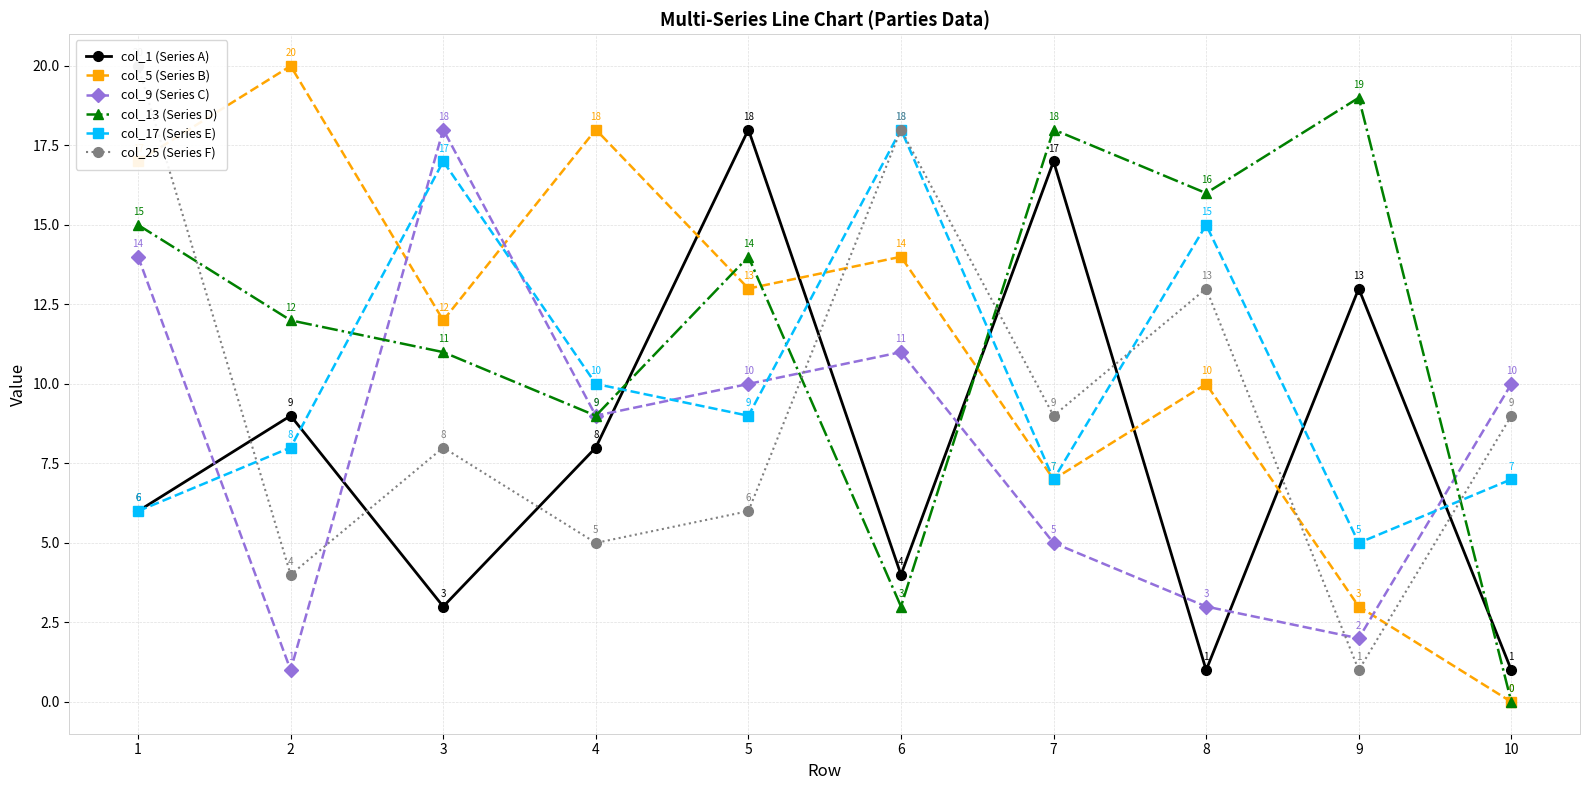

Is it true that col_17 (Series E) equals 11 at 6?

False